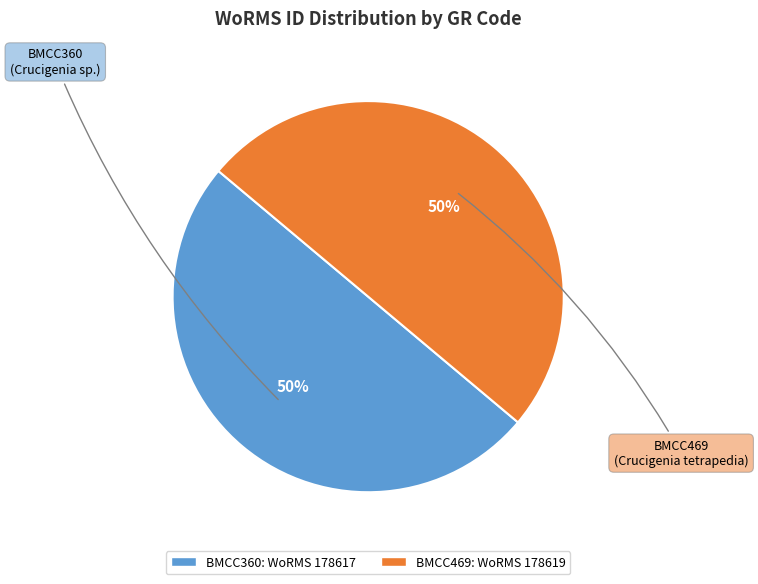

Count the number of slices in the pie.

2